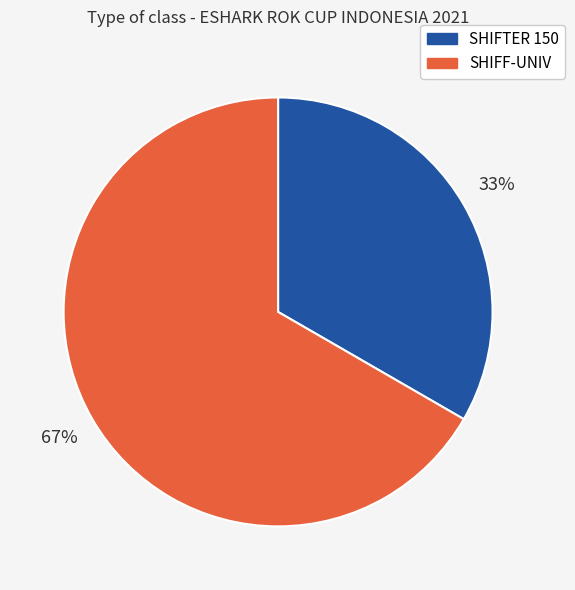

What is the largest slice in the pie chart?

SHIFF-UNIV